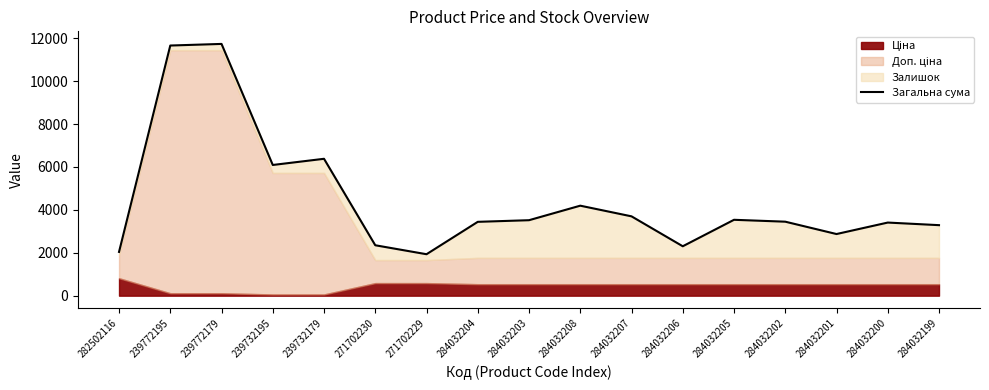

Does the chart display data point markers on the line(s)?

No